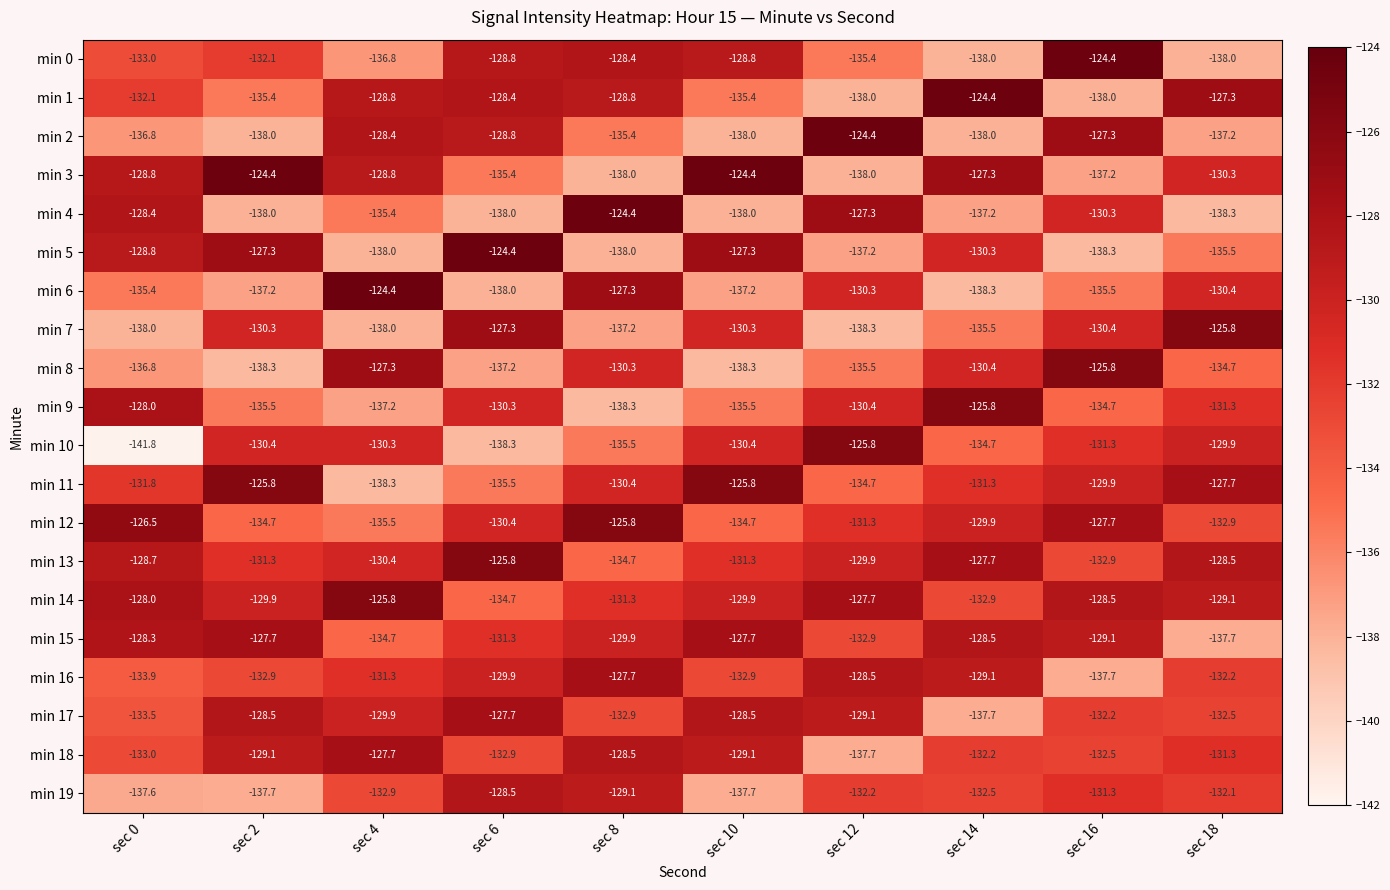

What is the highest value of the min 13 series?

-125.8